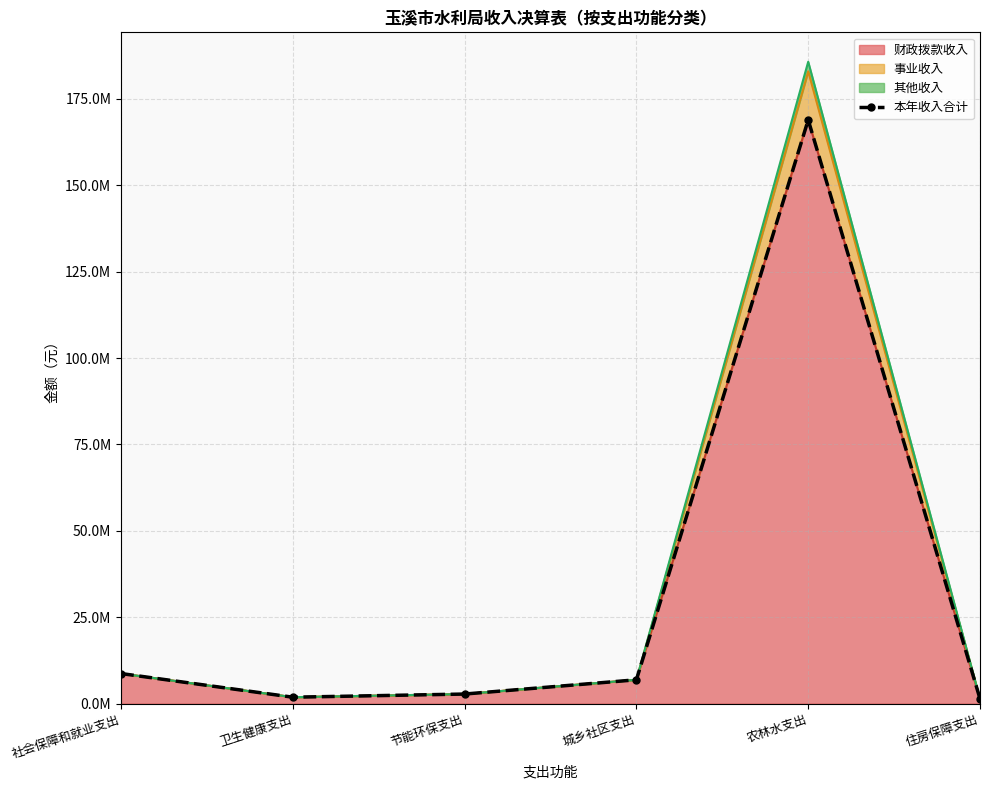

Approximately how many times larger is the value at 住房保障支出 compared to 节能环保支出?

0.5